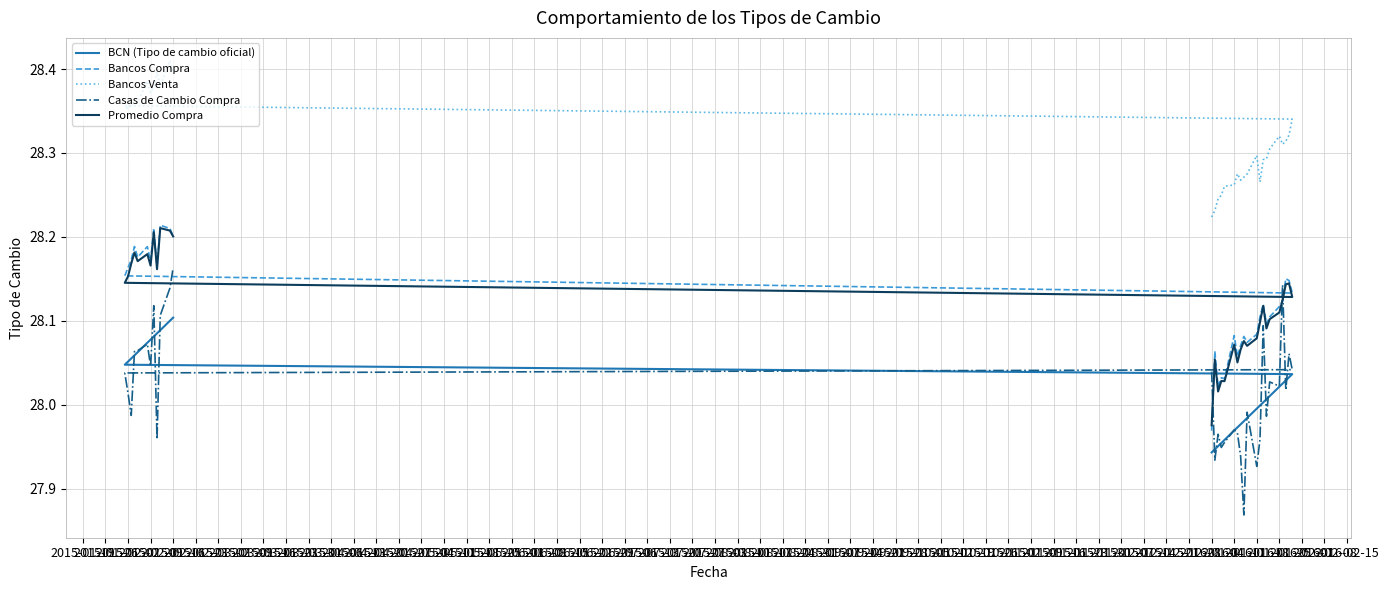

Is this an area chart (filled region under the line)?

No